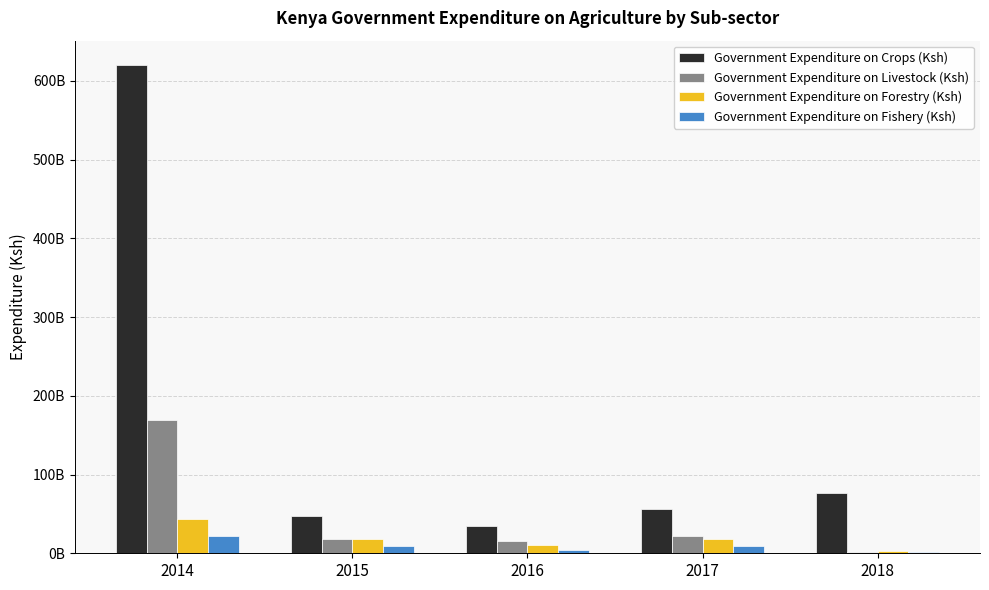

At which category is the sum across all series the highest?

2014